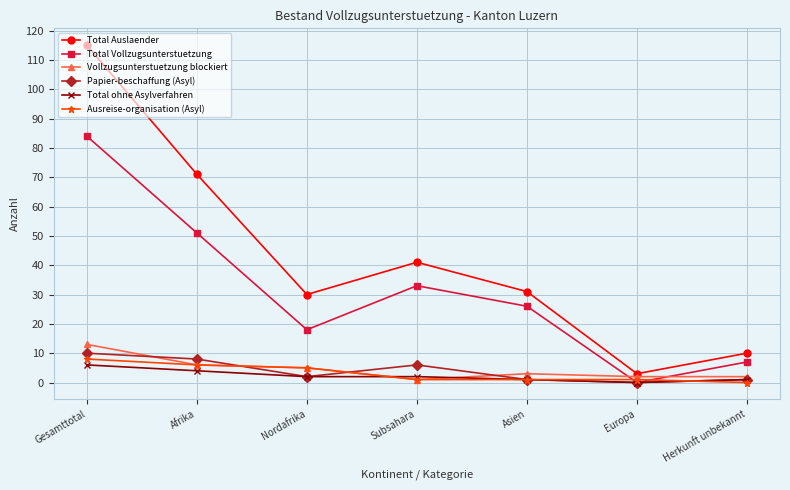

How many categories are shown in the chart?

7